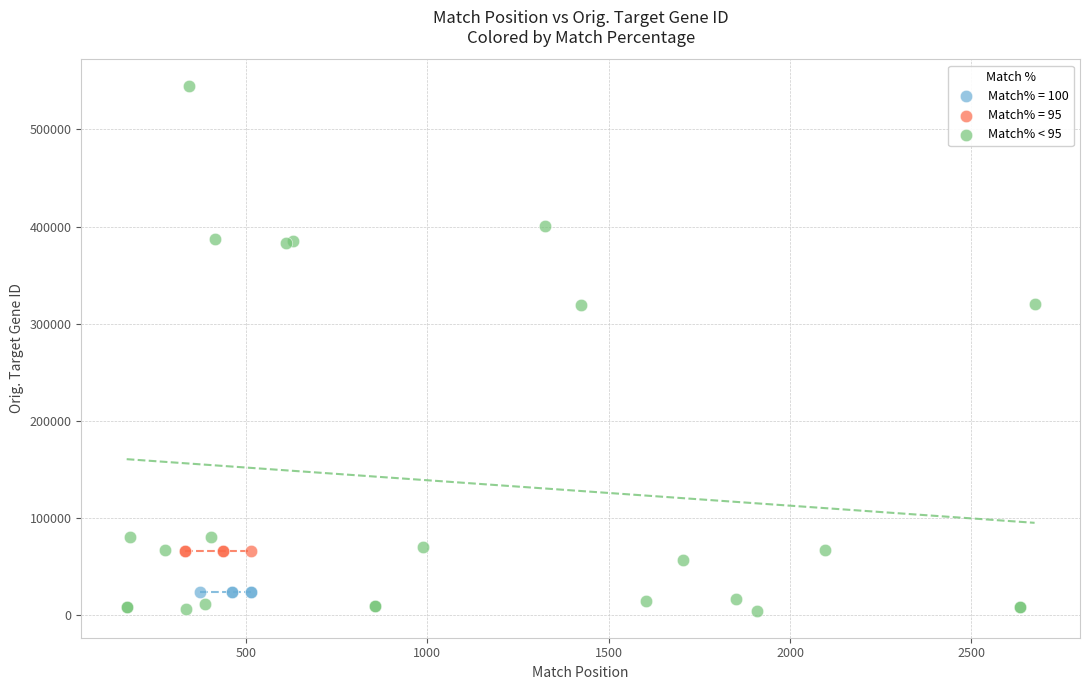

Which series reaches the maximum Y coordinate?

Match% < 95